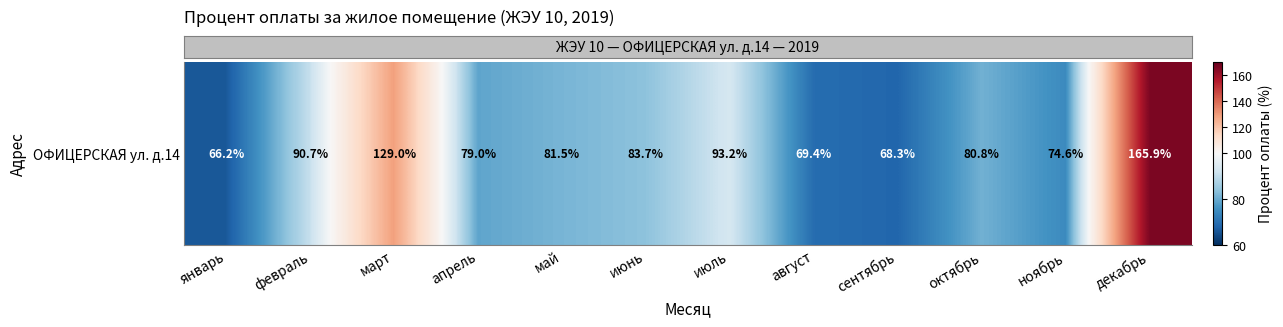

What is the greatest value displayed?

165.9